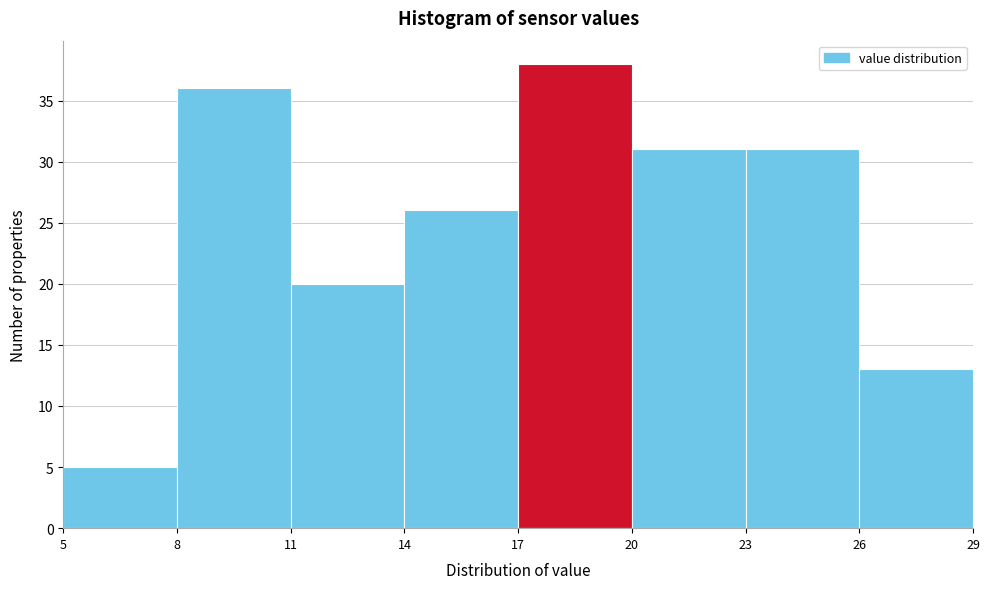

Reading left to right, list every bar in this chart as the range it spans on the x-axis followed by its height. The values are not printed on the chart, so give them approximately, as read against the axis.

5 to 8: 5
8 to 11: 36
11 to 14: 20
14 to 17: 26
17 to 20: 38
20 to 23: 31
23 to 26: 31
26 to 29: 13